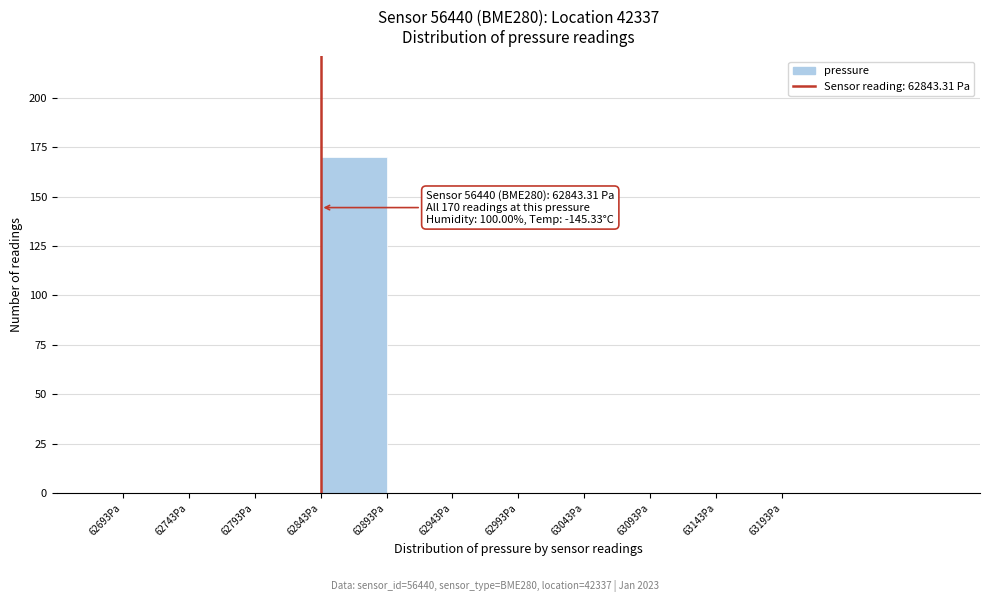

Over which range of the x-axis is the bar tallest?

62845 to 62895